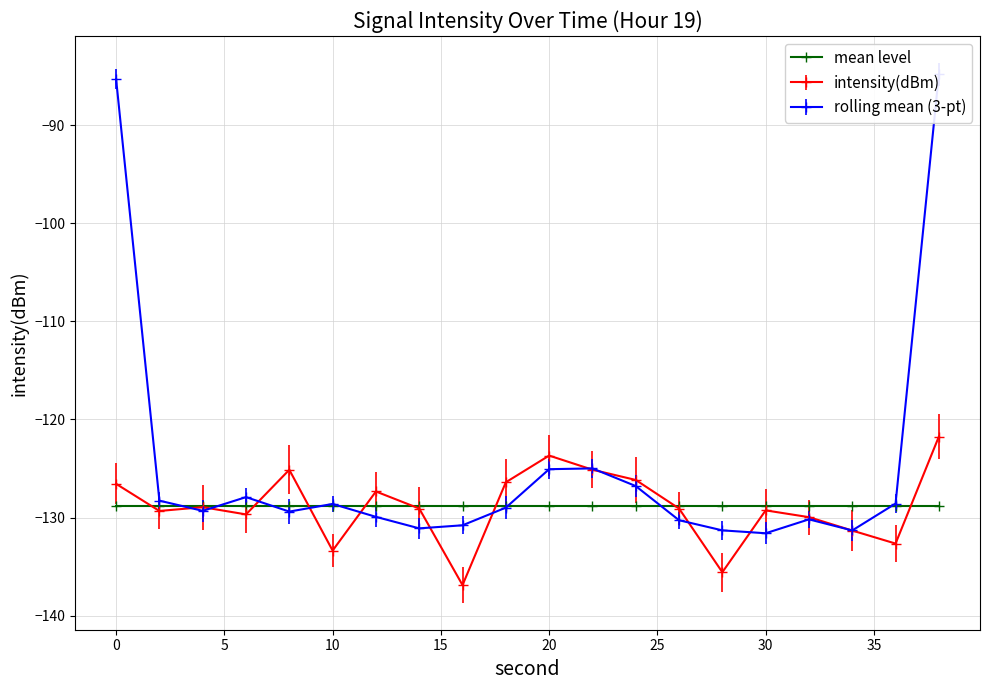

Which series changed the most between 16 and 26?

intensity(dBm)